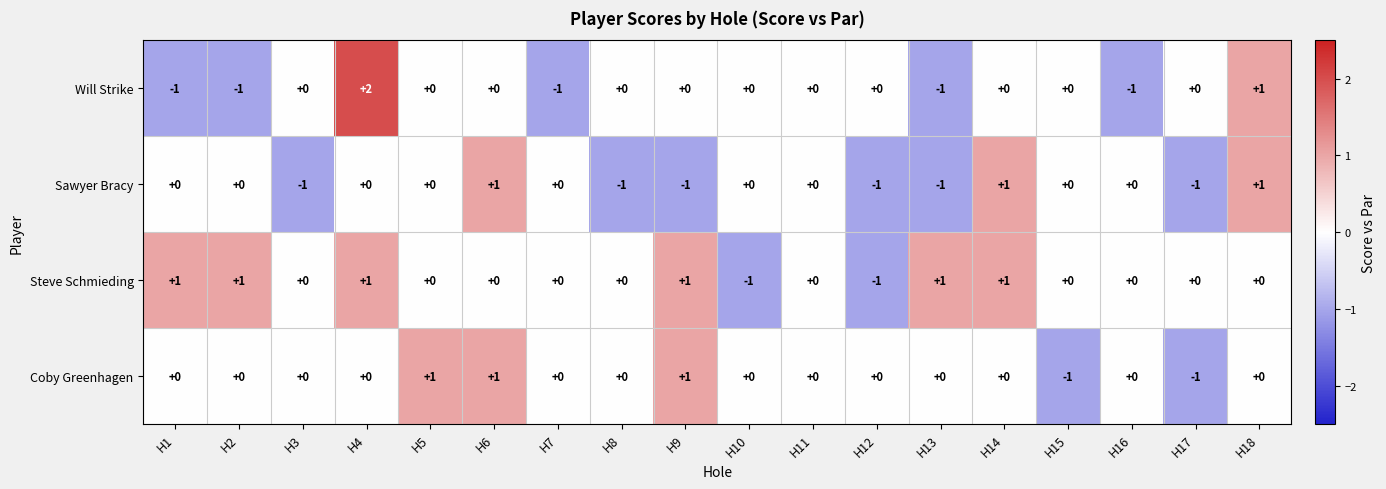

Count the number of data series in this chart.

4